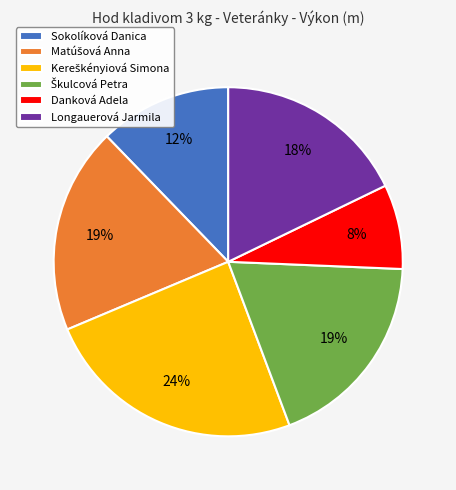

Is the sum of Longauerová Jarmila and Sokolíková Danica greater than half?

No